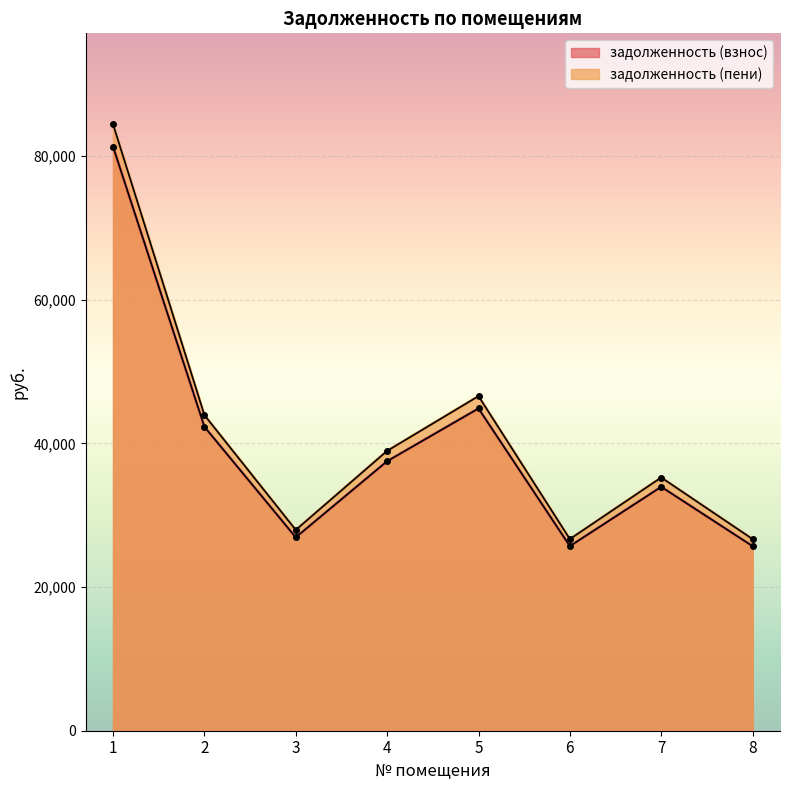

At how many categories does at least one series exceed 35870?

4